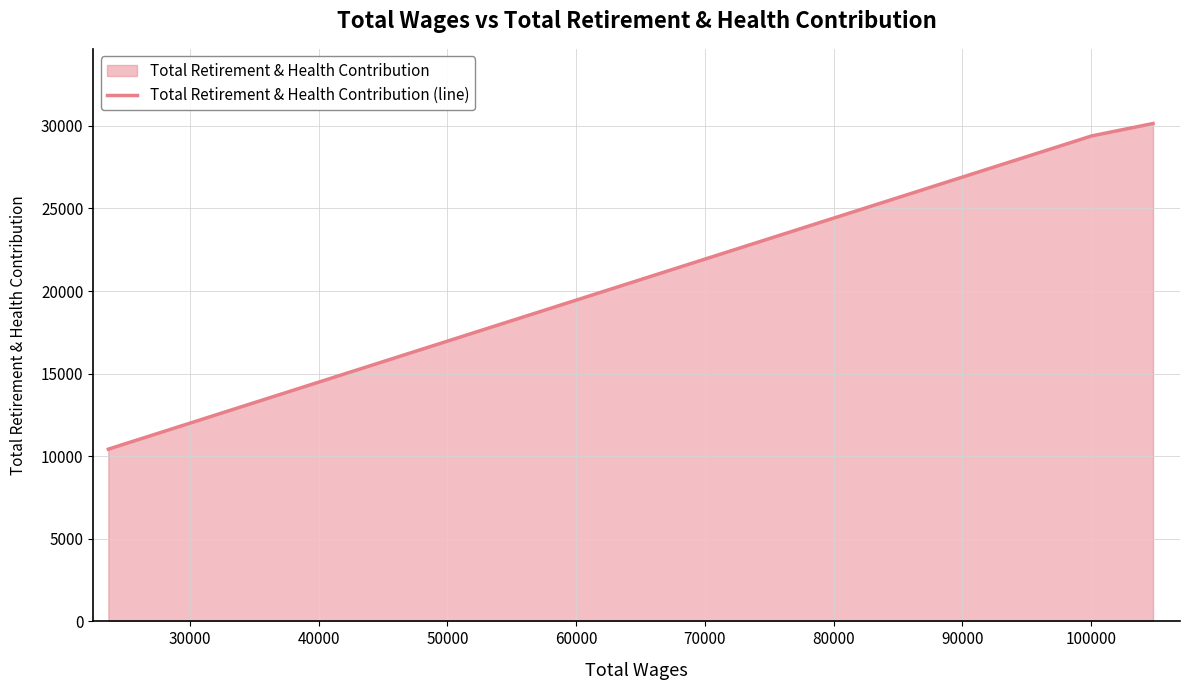

What is the smallest value displayed?

10428